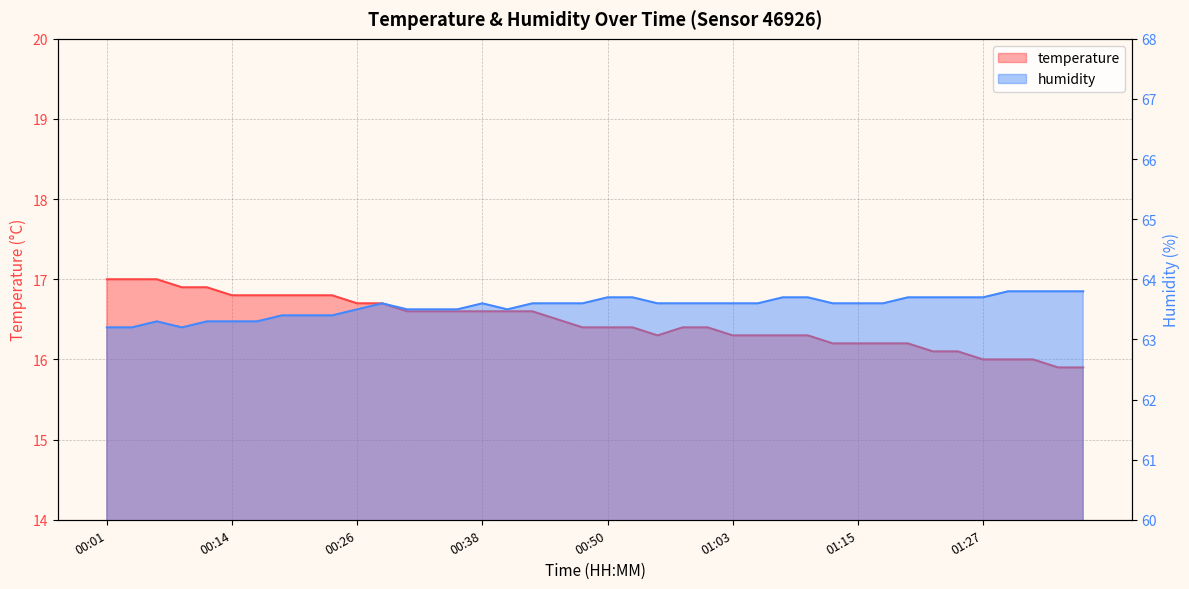

List the series in order of their peak value, lowest first.

temperature, humidity